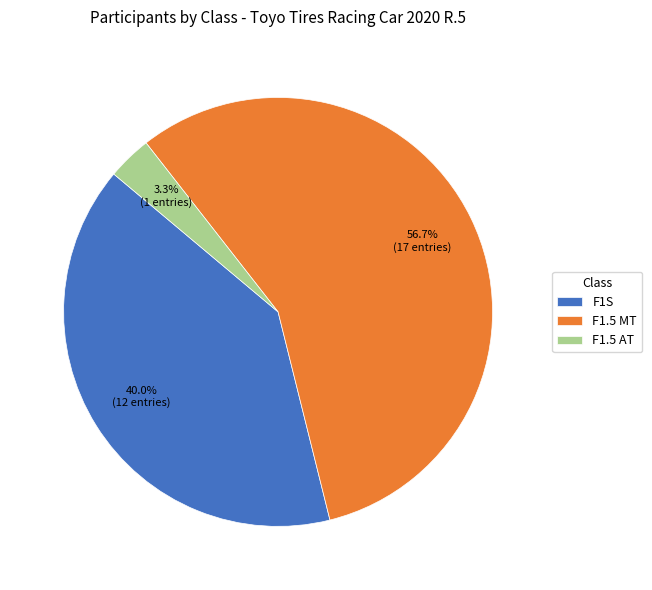

Which slice is the largest?

F1.5 MT